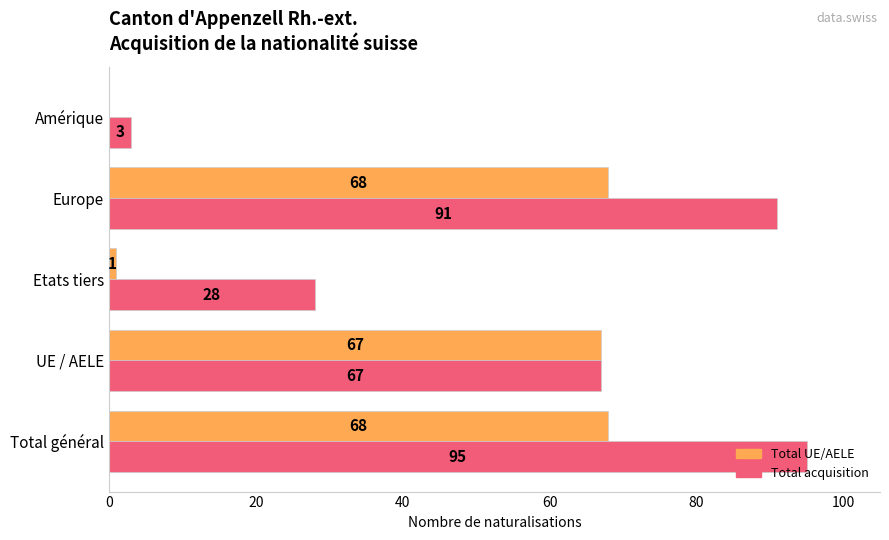

Which category has the highest value across all series?

Total général